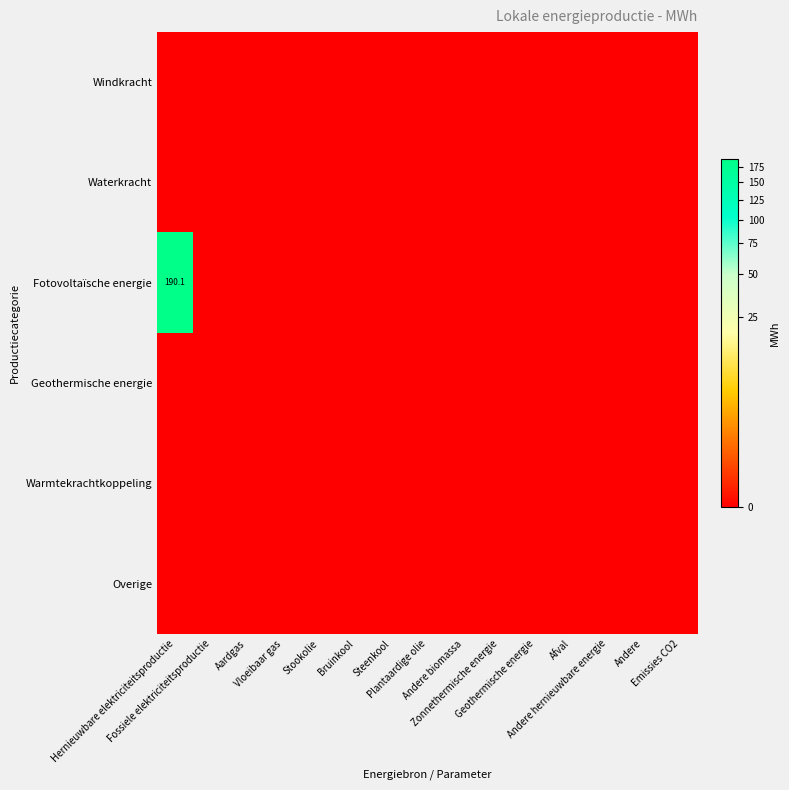

Which has a higher value, Fossiele elektriciteitsproductie or Aardgas?

Fossiele elektriciteitsproductie